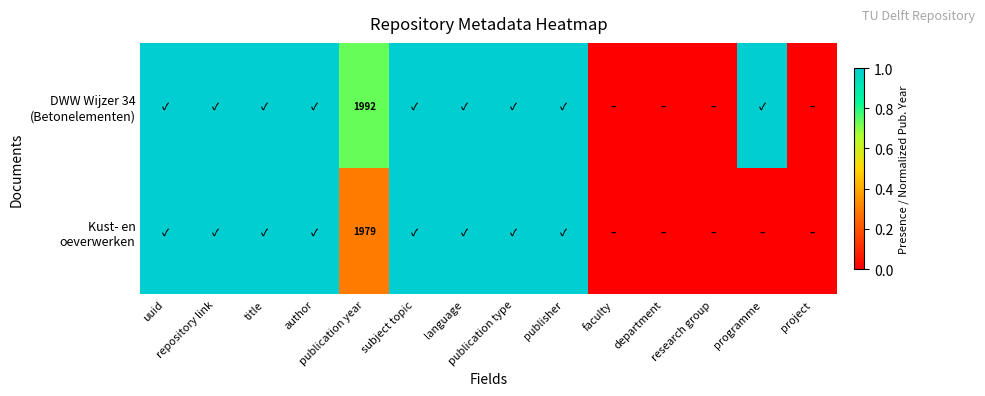

At which label does DWW Wijzer 34 (Betonelementen) reach its minimum?

faculty